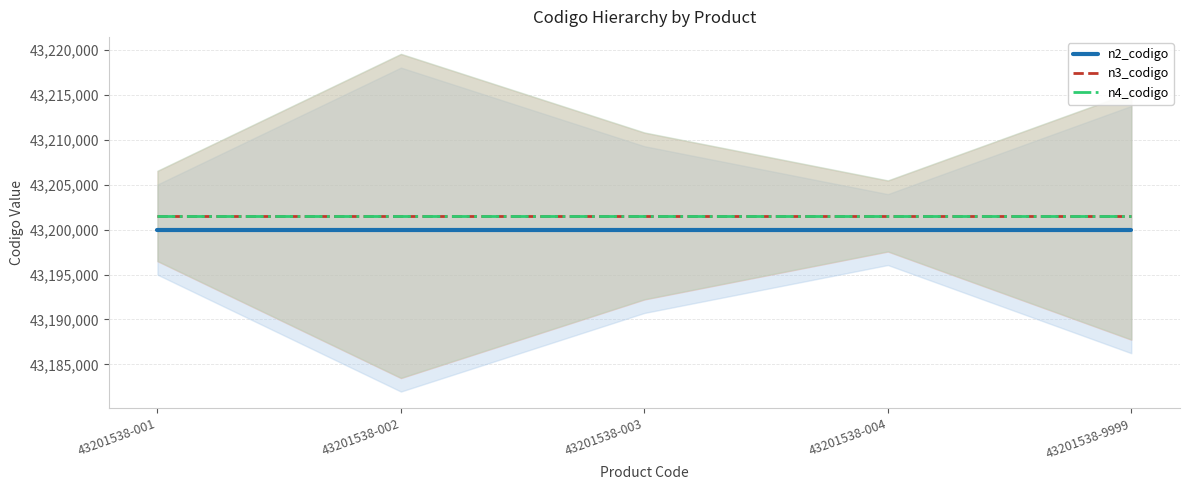

What is the lowest value of the n2_codigo series?

43200000